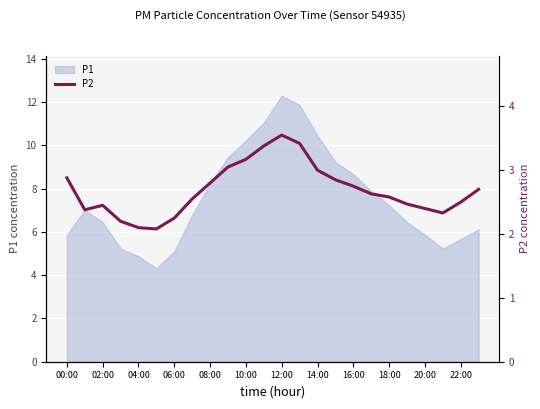

The P1 series shows 5.1 at 06:00. True or false?

True